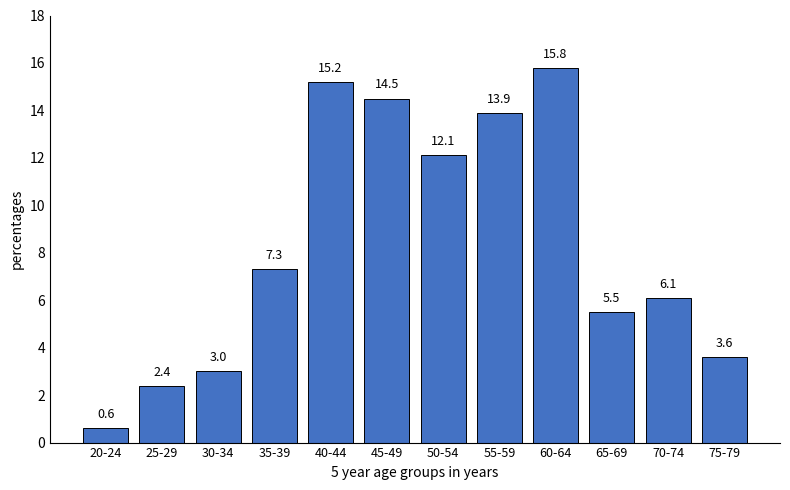

Reading left to right, extract all data points from this chart.

0.6	2.4	3.0	7.3	15.2	14.5	12.1	13.9	15.8	5.5	6.1	3.6